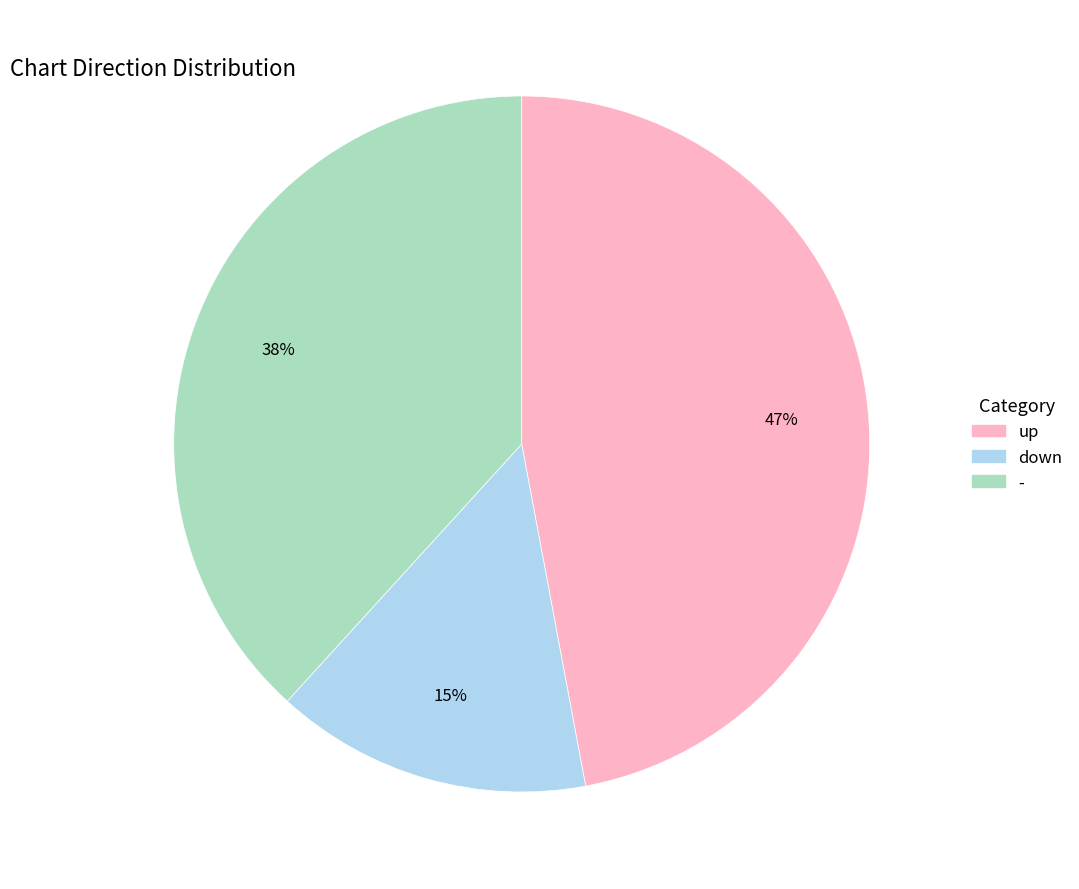

True or false: up accounts for 47% of the total.

True